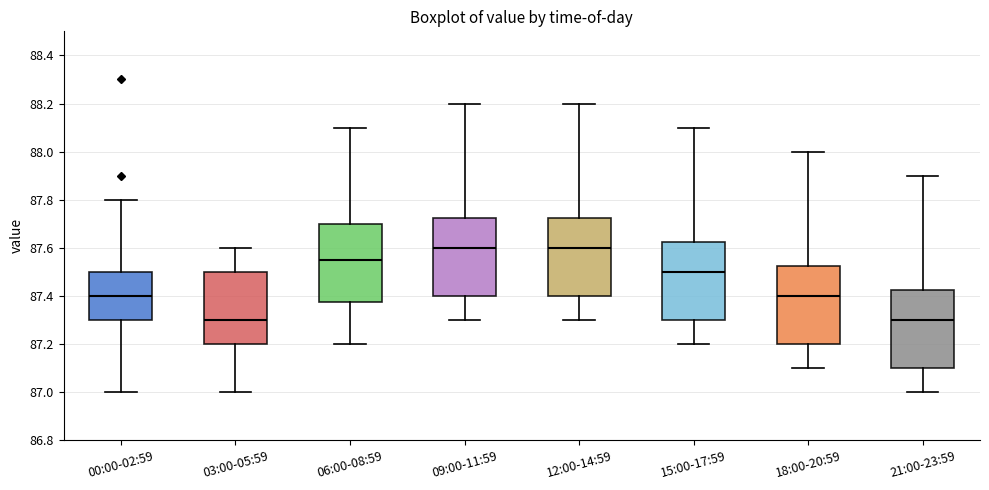

Reading left to right, read every box against the y-axis: the position of its median line, the range the box covers, and the ends of its whiskers. The values are not printed on the chart, so give them approximately, as read against the axis.

00:00-02:59: median 87.40, box 87.30 to 87.50, whiskers 87.00 to 87.80
03:00-05:59: median 87.30, box 87.20 to 87.50, whiskers 87.00 to 87.60
06:00-08:59: median 87.56, box 87.38 to 87.70, whiskers 87.20 to 88.10
09:00-11:59: median 87.60, box 87.40 to 87.72, whiskers 87.30 to 88.20
12:00-14:59: median 87.60, box 87.40 to 87.72, whiskers 87.30 to 88.20
15:00-17:59: median 87.50, box 87.30 to 87.62, whiskers 87.20 to 88.10
18:00-20:59: median 87.40, box 87.20 to 87.52, whiskers 87.10 to 88.00
21:00-23:59: median 87.30, box 87.10 to 87.42, whiskers 87.00 to 87.90